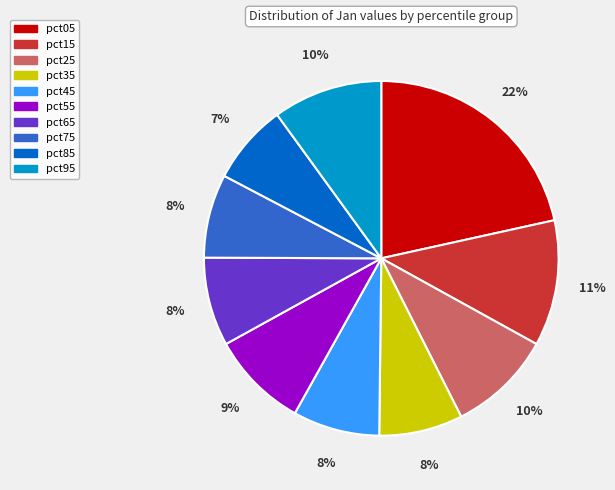

Is it true that pct25 is 10% of the pie?

True